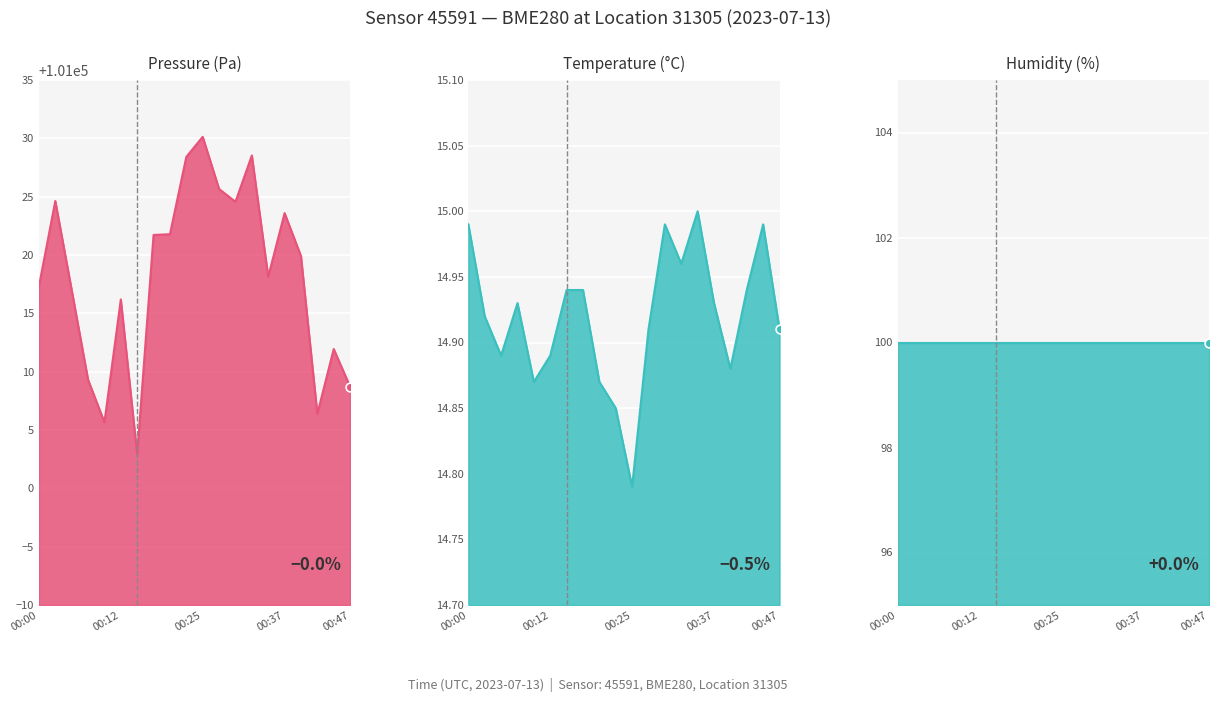

Which series reaches the maximum Y coordinate?

pressure